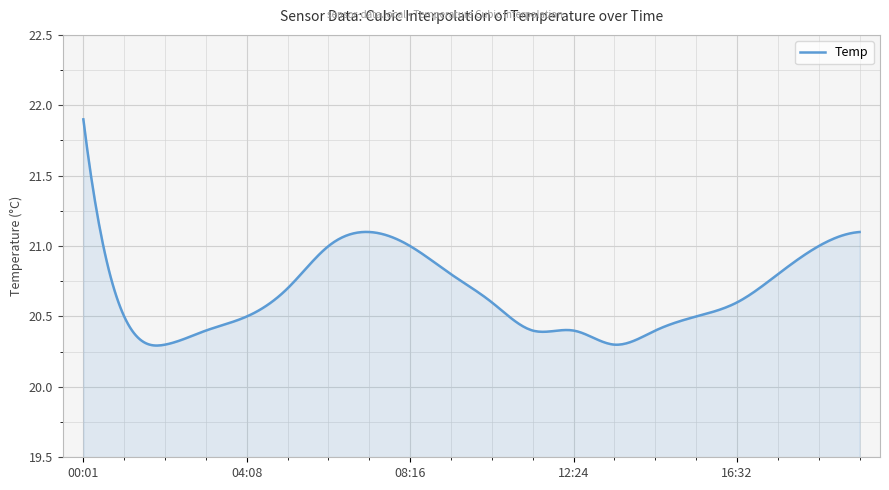

True or false: there are more than 1 points higher than both neighbors.

True